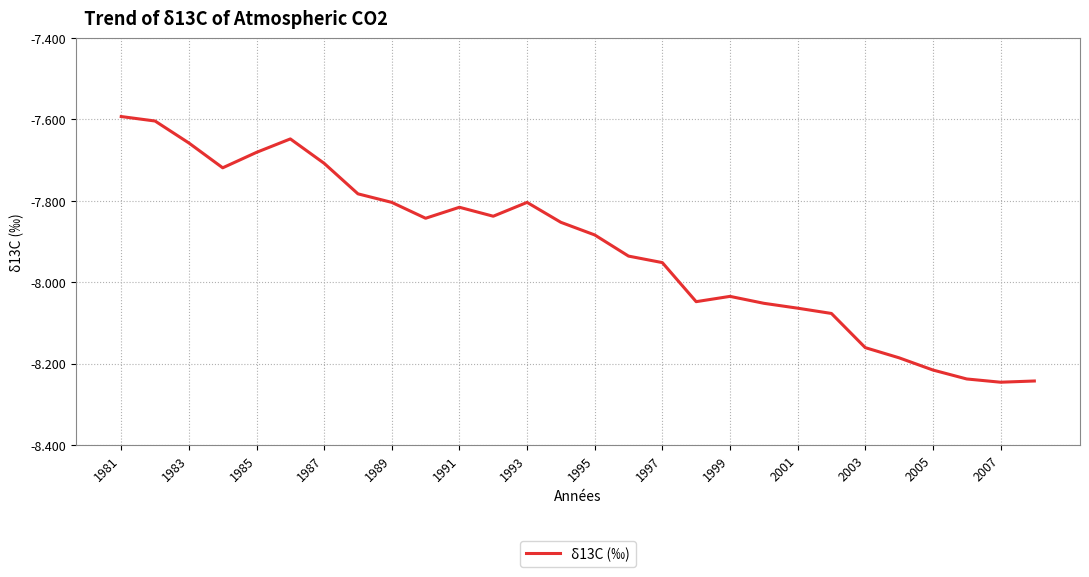

What is the sum of all values?

-221.7